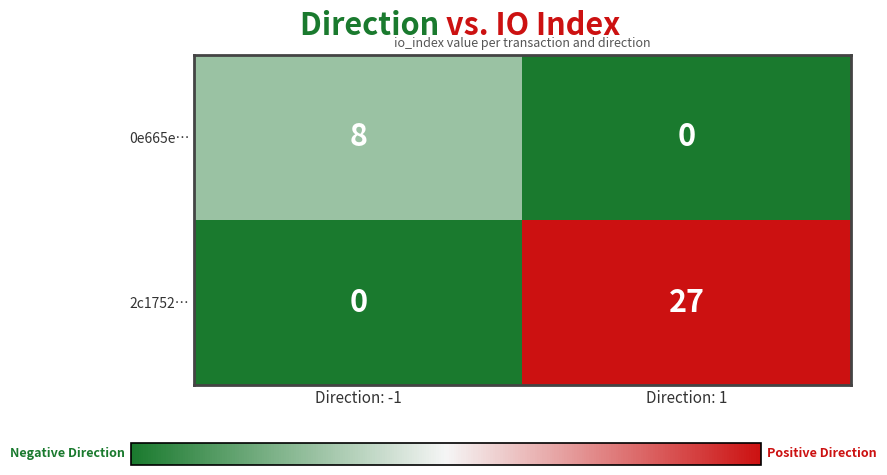

How many data points in 2c1752… are less than 27?

1